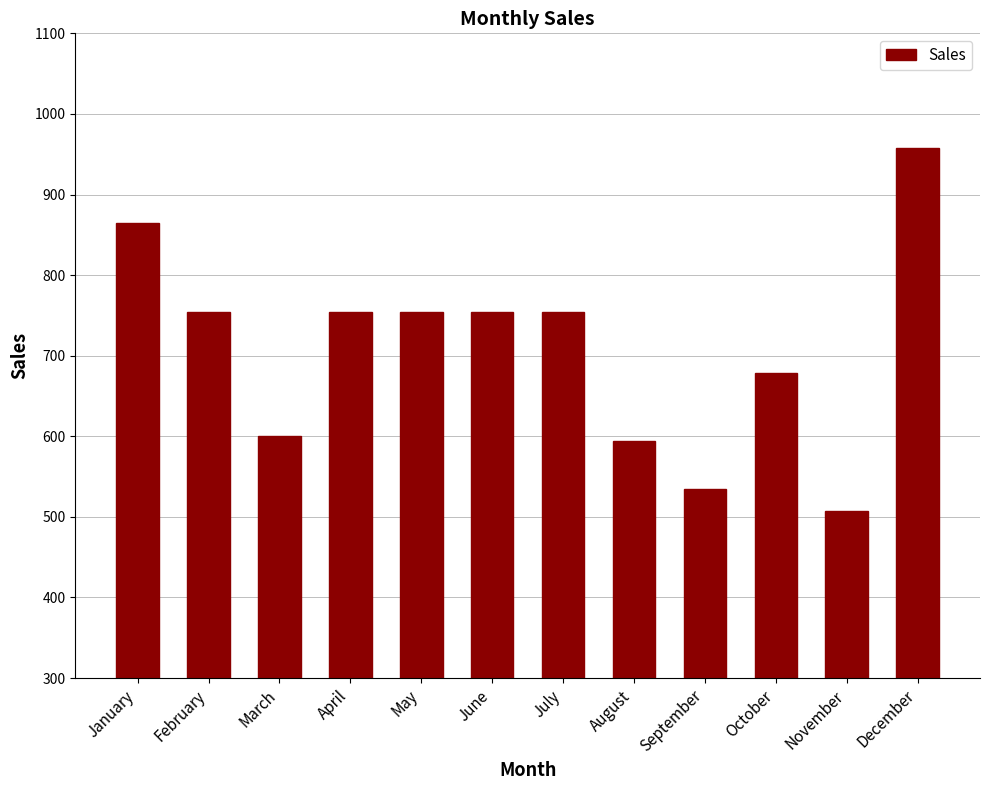

What is the value of the 7th bar from the left?

754